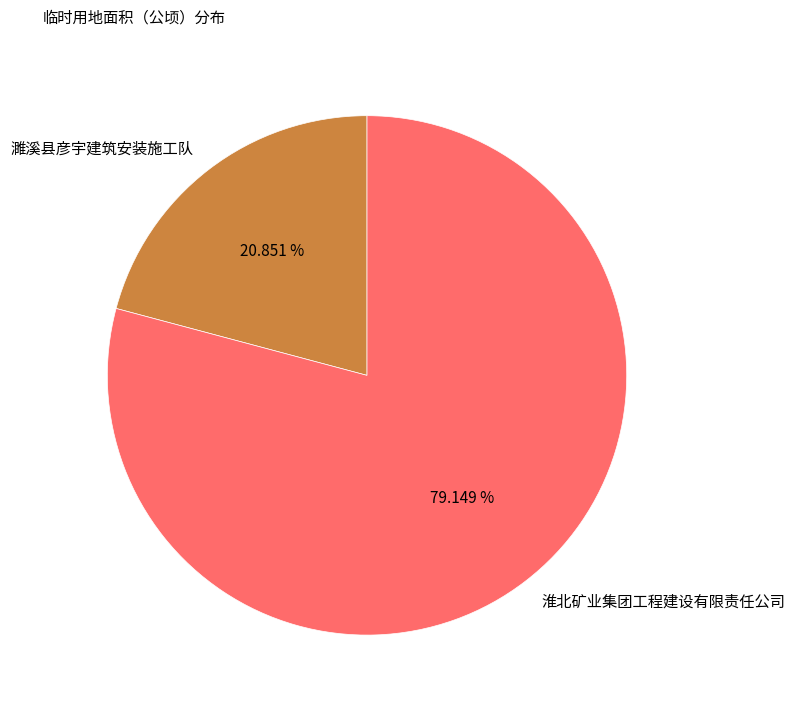

To the nearest percent, what is the combined percentage of 淮北矿业集团工程建设有限责任公司 and 濉溪县彦宇建筑安装施工队?

100%